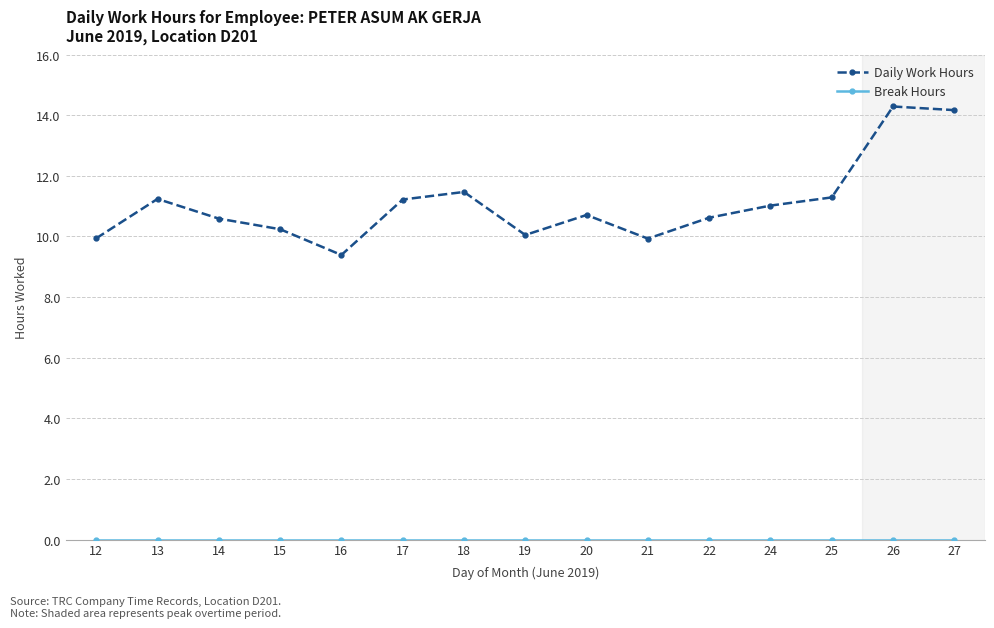

Between 20 and 24, which series saw the biggest shift?

Daily Work Hours